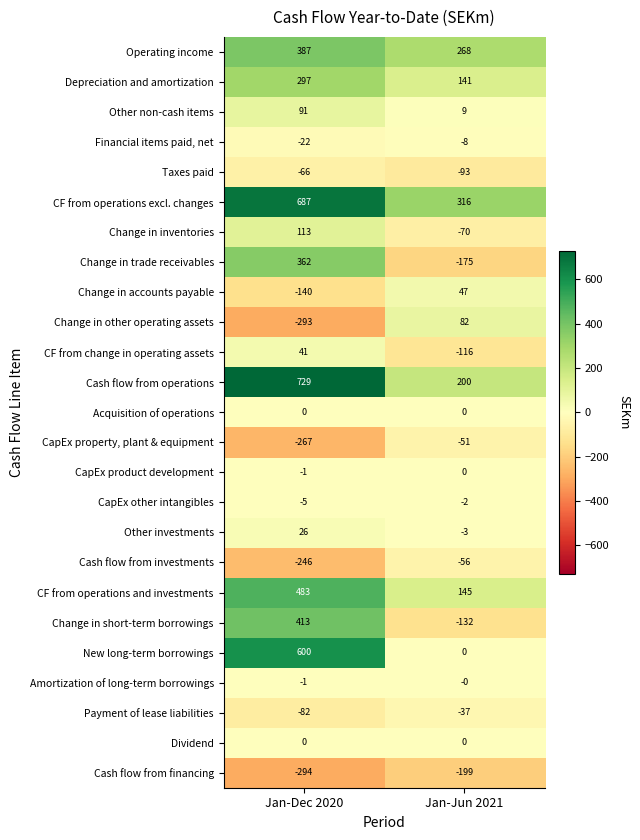

What is the greatest value displayed?

729